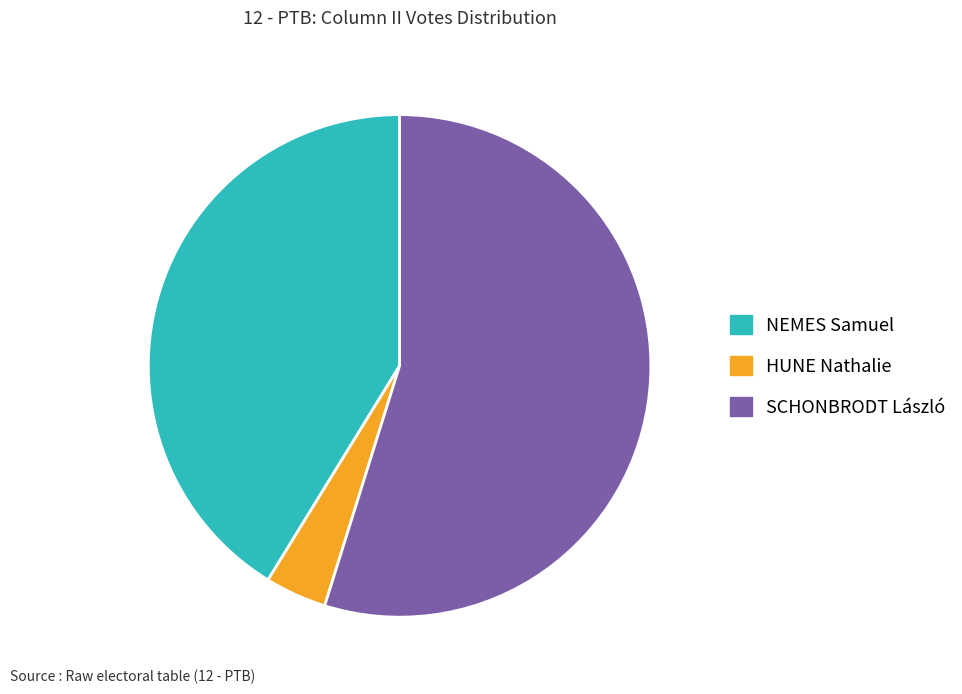

Is the sum of NEMES Samuel and HUNE Nathalie greater than half?

No